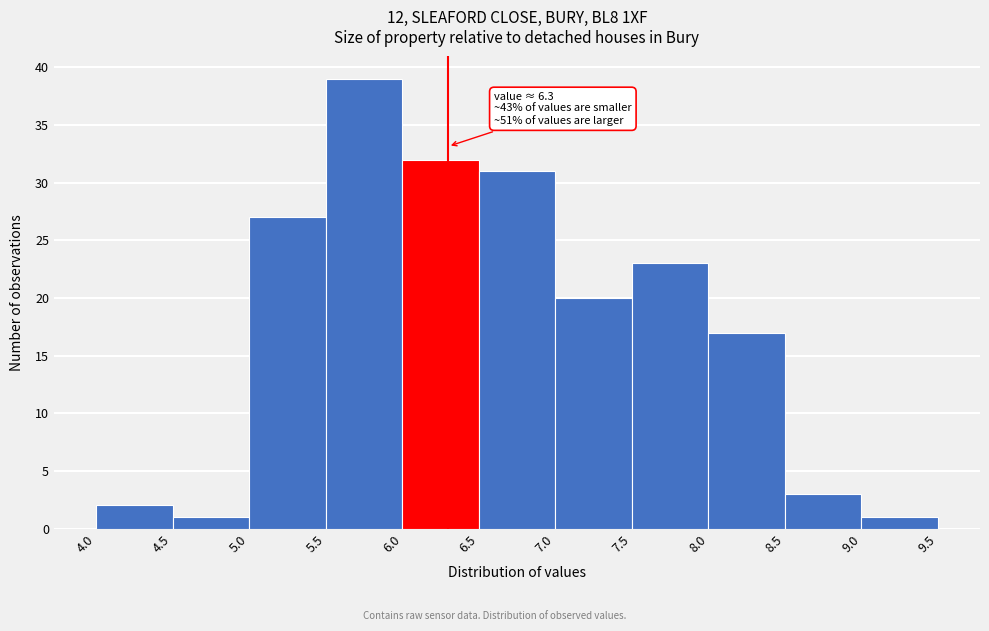

Which range on the x-axis has the tallest bar?

5.5 to 6.0